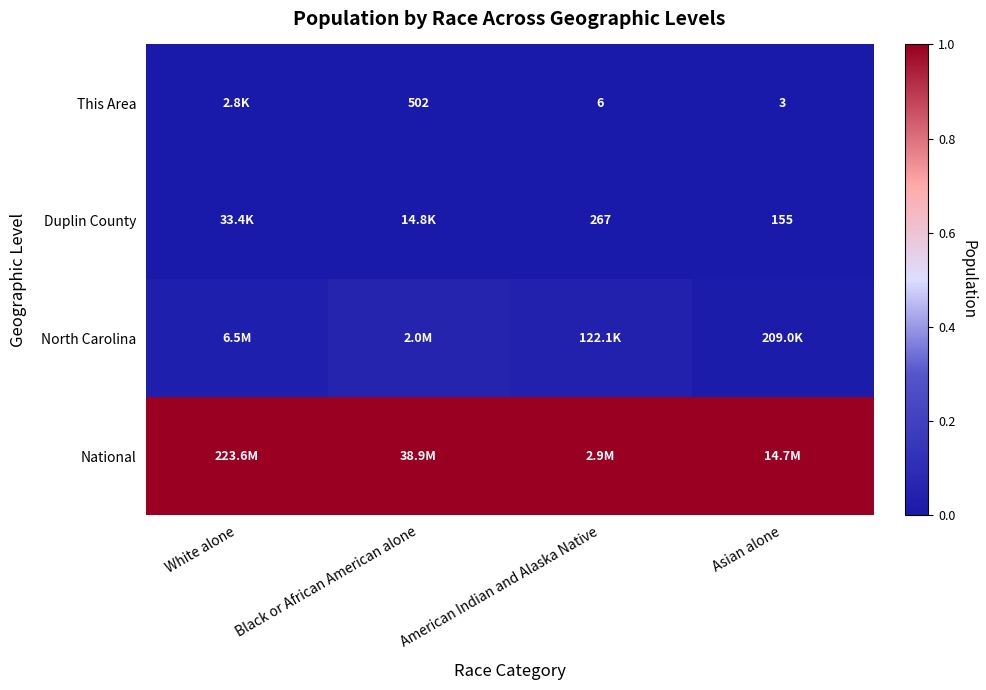

What is the difference between the highest and lowest values at Asian alone?

1.0